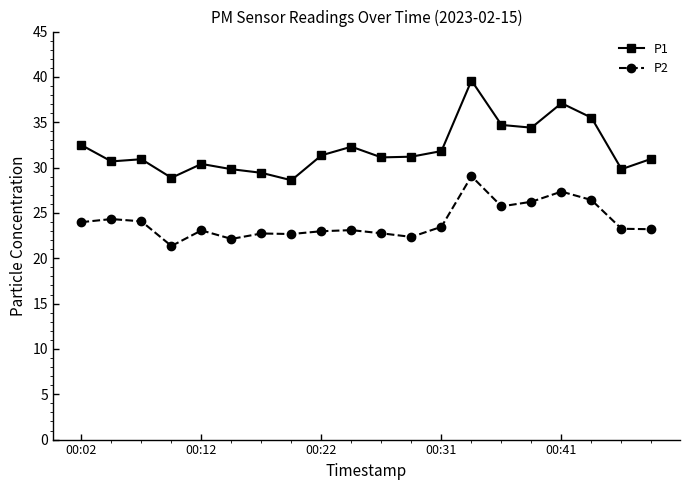

What are all the series names shown in the legend?

P1, P2